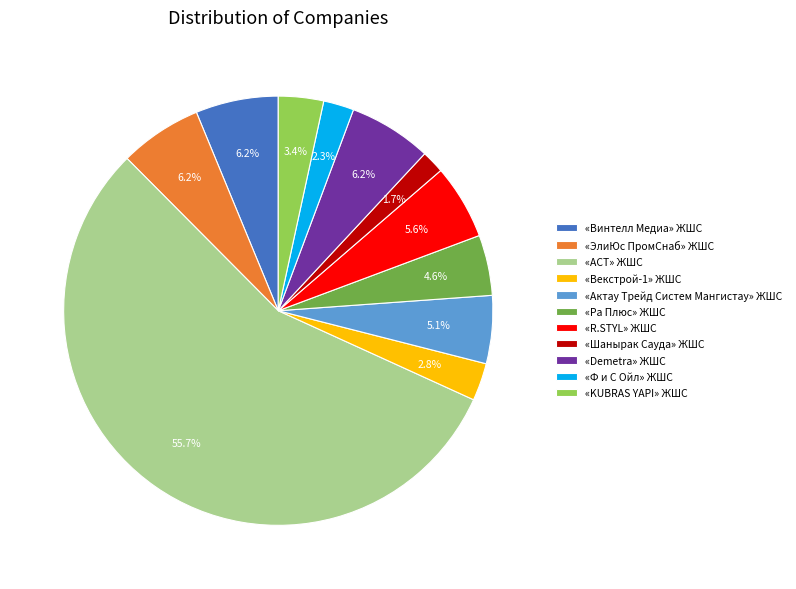

Is it true that «Актау Трейд Систем Мангистау» ЖШС is 1% of the pie?

False